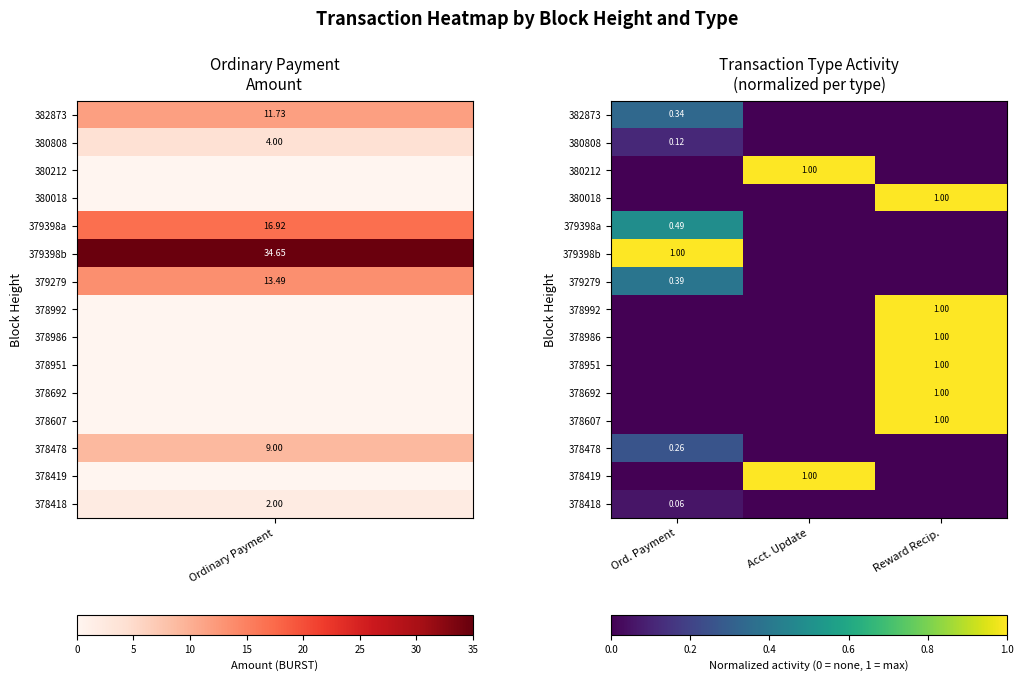

Is the value of 378986 at Reward Recip. greater than the value of 378478 at Ord. Payment?

Yes